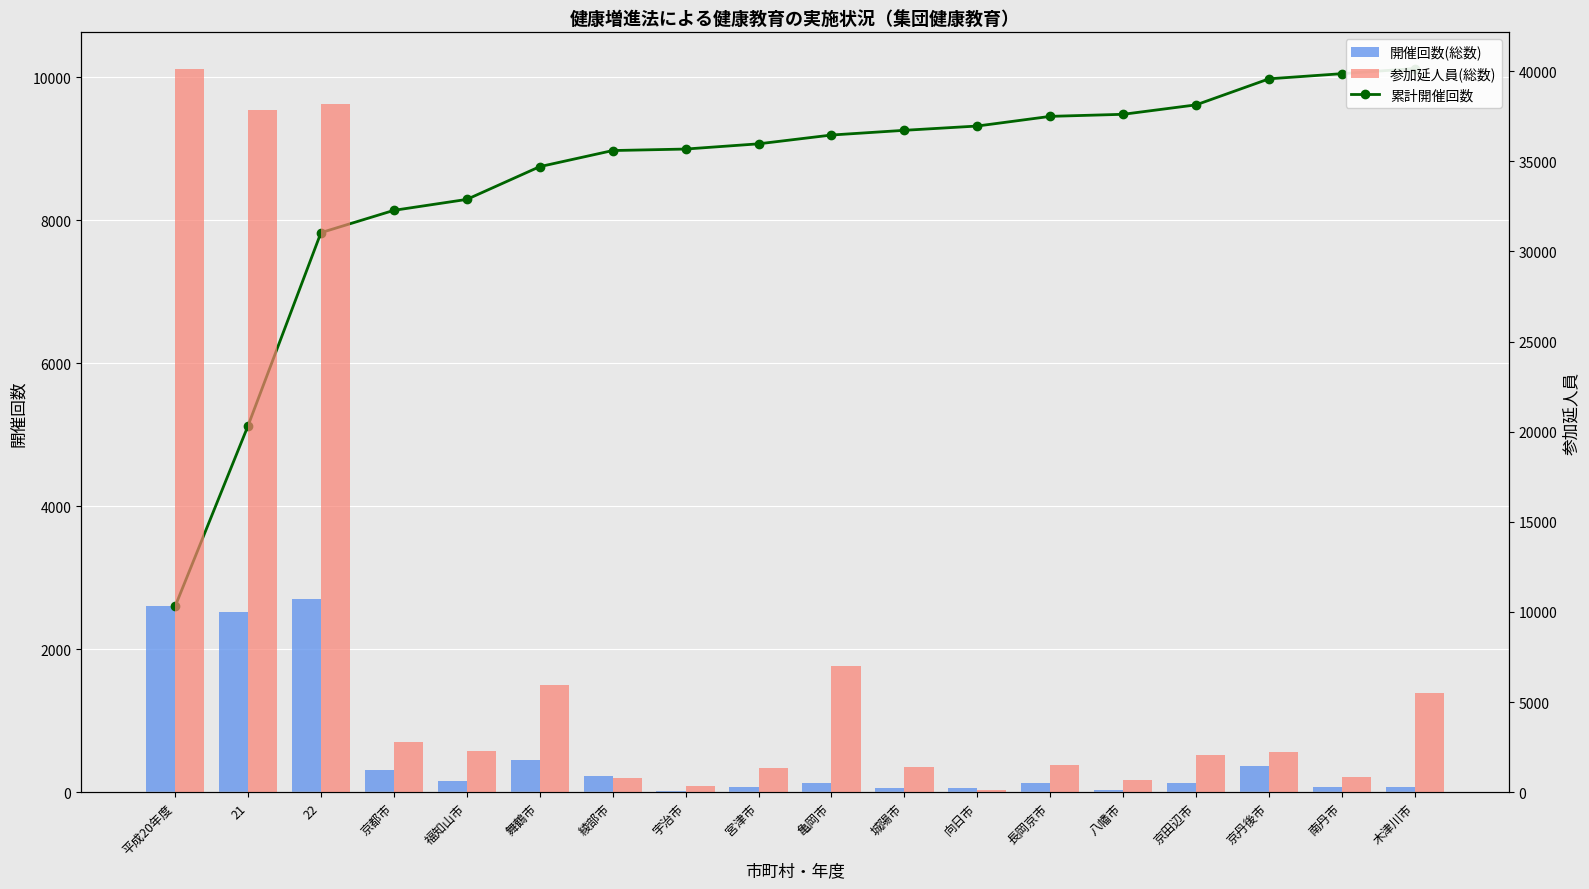

What is the sum of the 参加延人員(総数) values at 宮津市 and 城陽市?

2742